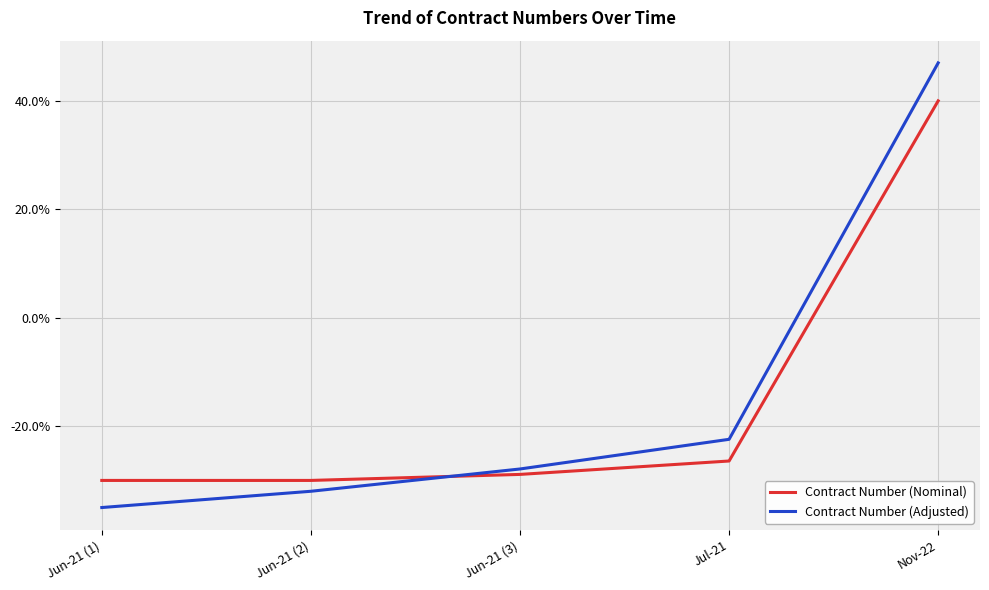

Where do Contract Number (Adjusted) and Contract Number (Nominal) first cross each other?

Jun-21 (2) and Jun-21 (3)